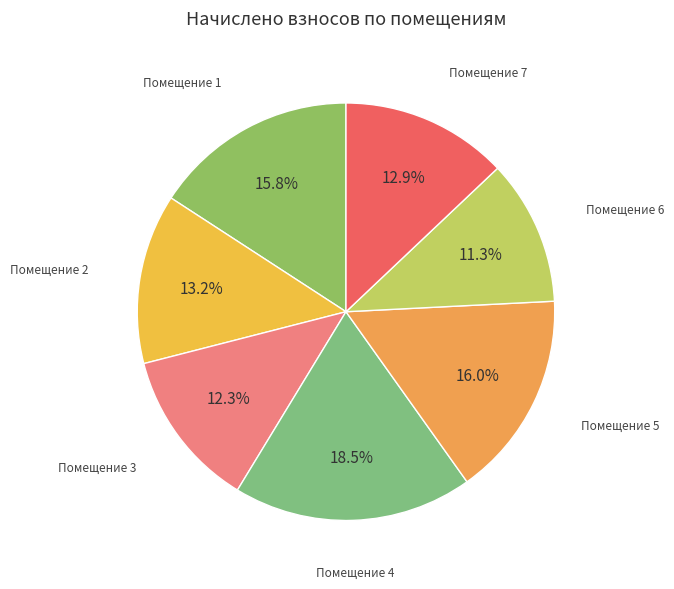

How many slices are in this pie chart?

7